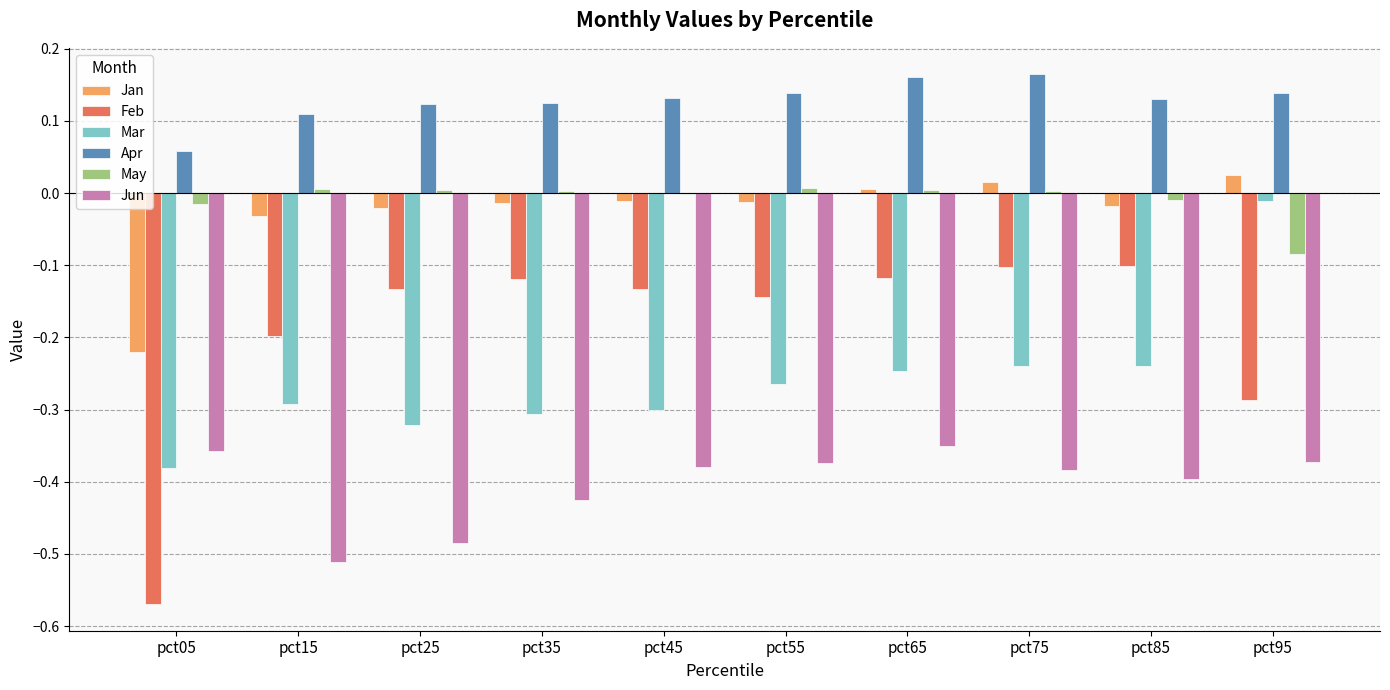

Which series has the widest spread of values?

Feb